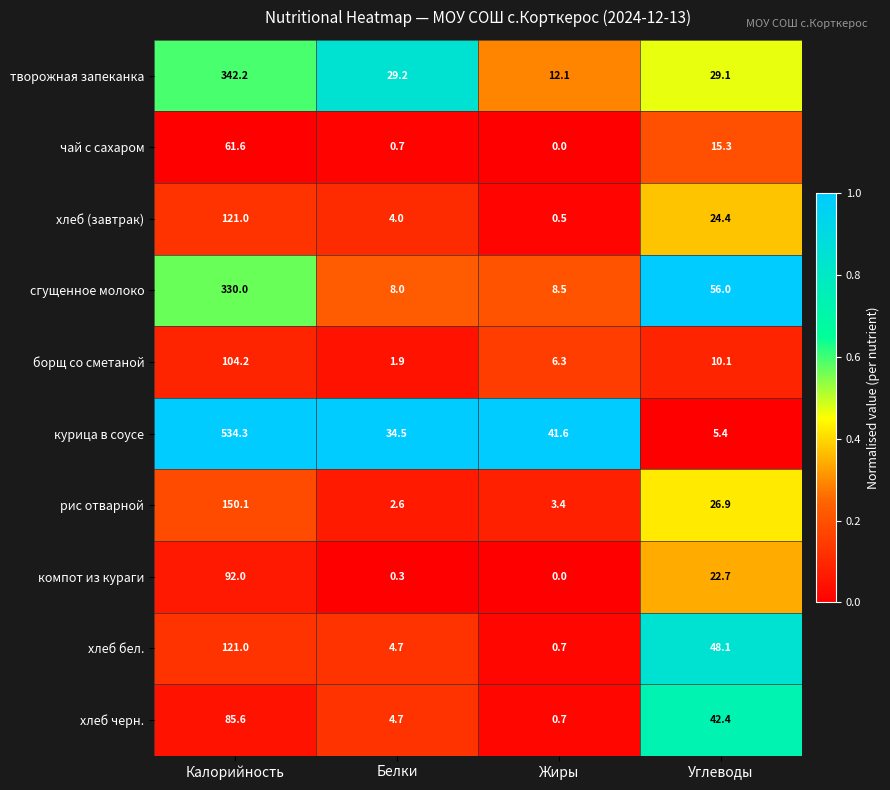

Read the хлеб (завтрак) value at Жиры.

0.5